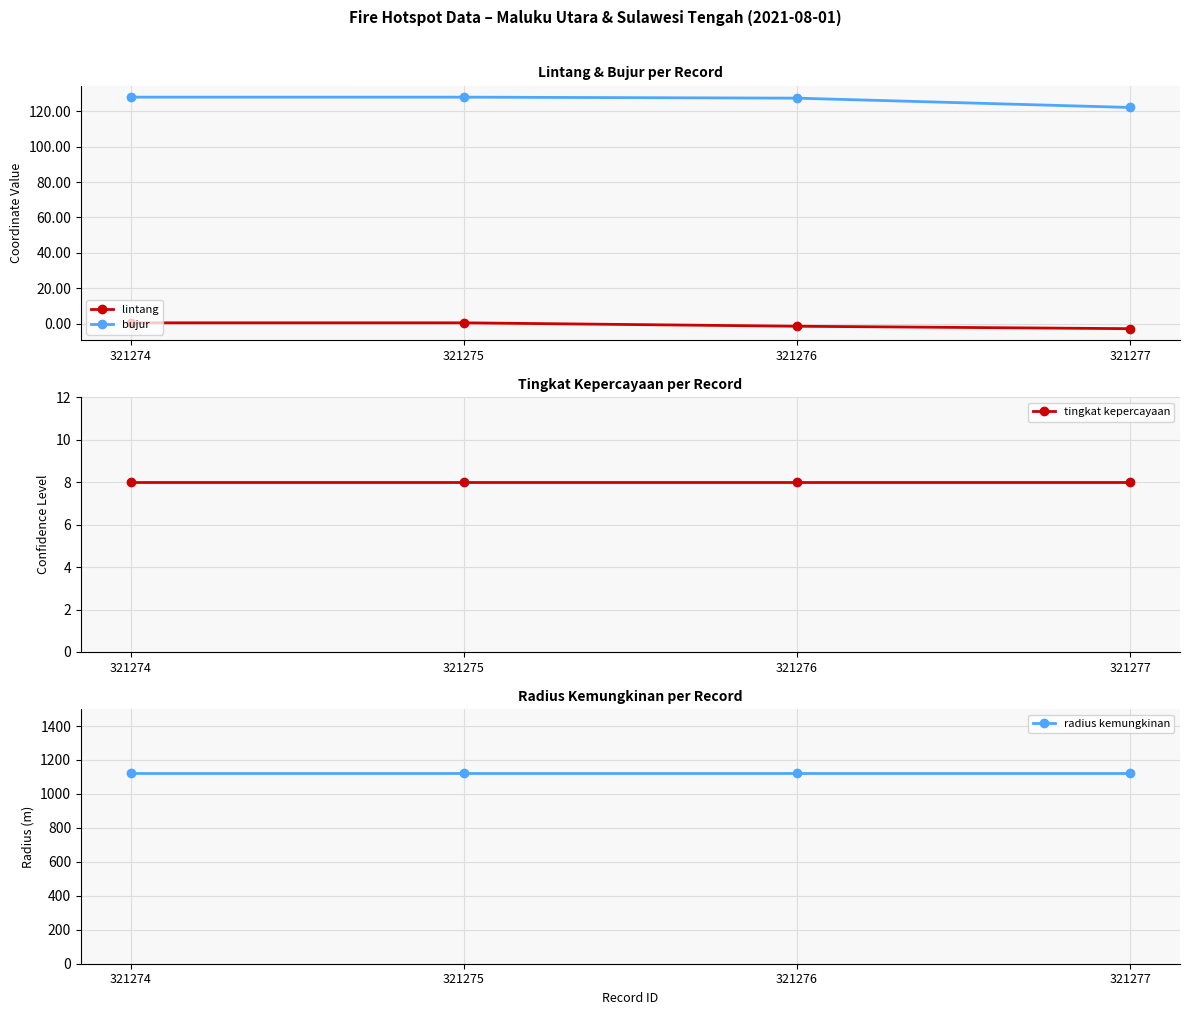

Rank the series by their maximum value, from highest to lowest.

radius kemungkinan, bujur, tingkat kepercayaan, lintang